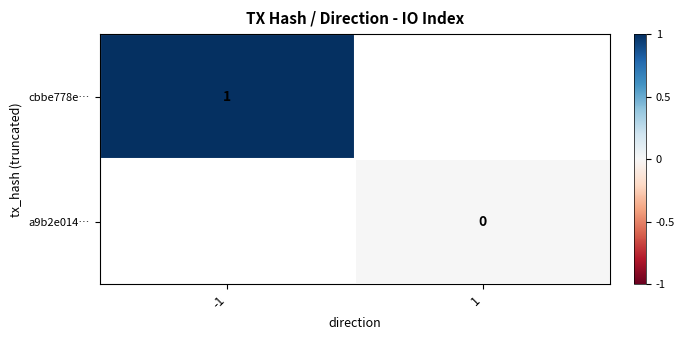

True or false: cbbe778e… has a value of 1 at -1.

True